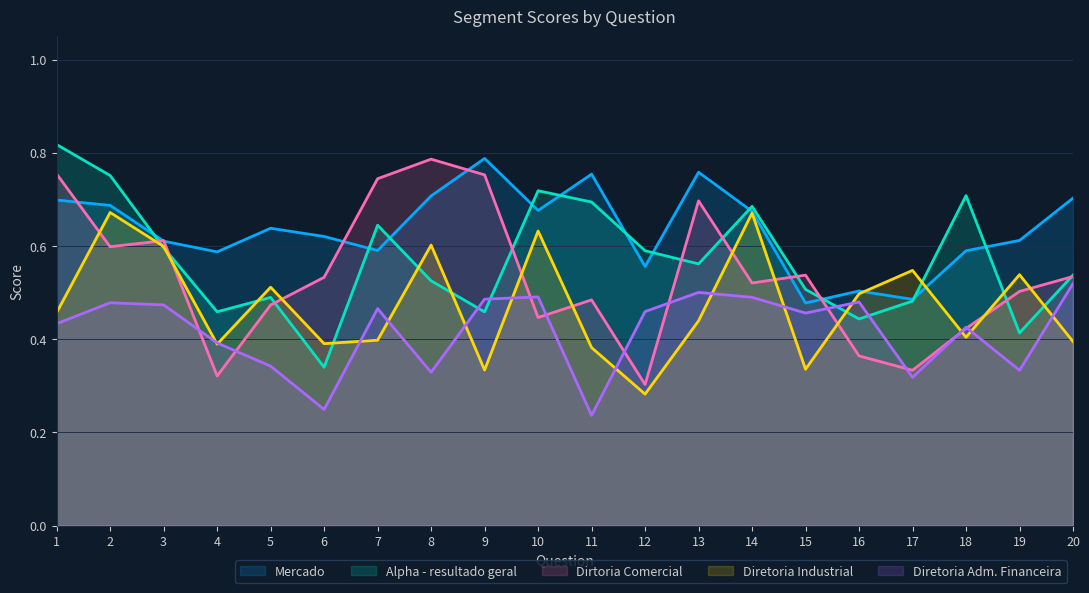

Does the chart display data point markers on the line(s)?

No